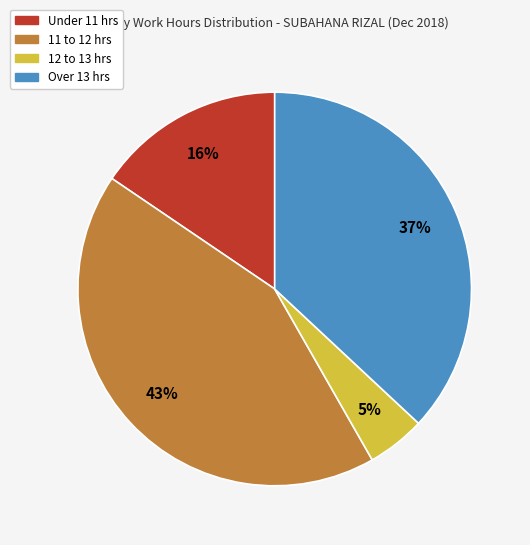

To the nearest percent, what is the average slice percentage?

25%